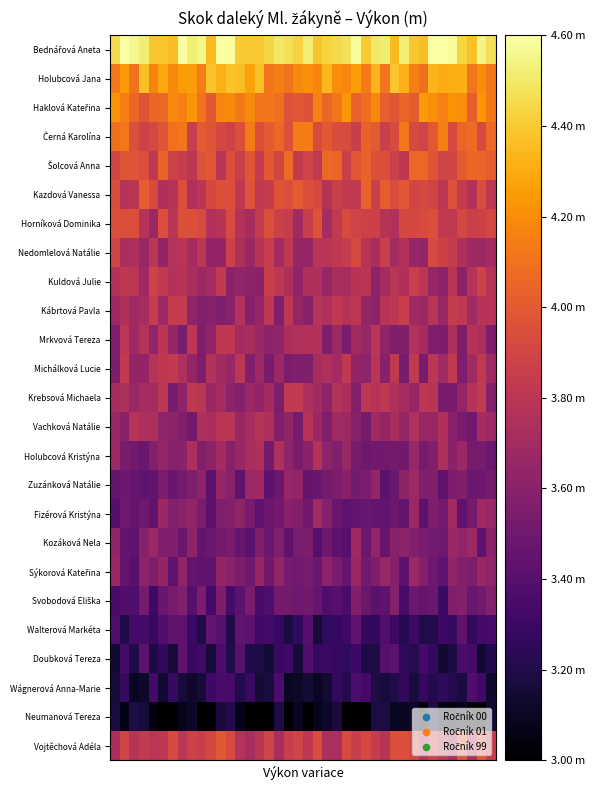

Rank the series by their maximum value, from highest to lowest.

Bednářová Aneta, Holubcová Jana, Haklová Kateřina, Černá Karolína, Šolcová Anna, Kazdová Vanessa, Vojtěchová Adéla, Horníková Dominika, Nedomlelová Natálie, Kuldová Julie, Kábrtová Pavla, Michálková Lucie, Krebsová Michaela, Mrkvová Tereza, Vachková Natálie, Holubcová Kristýna, Fizérová Kristýna, Kozáková Nela, Zuzánková Natálie, Sýkorová Kateřina, Svobodová Eliška, Walterová Markéta, Doubková Tereza, Wágnerová Anna-Marie, Neumanová Tereza